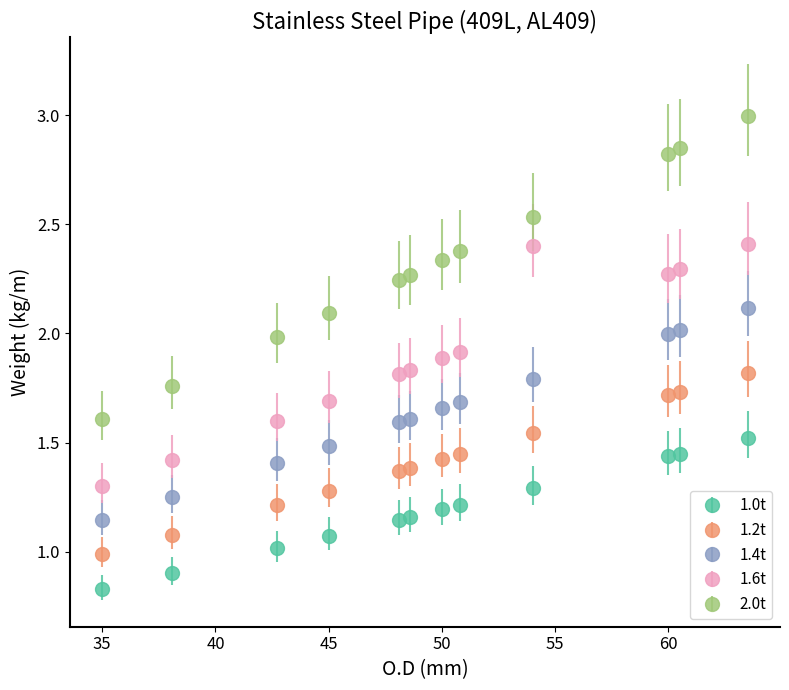

Which series has the largest total across all categories?

2.0t